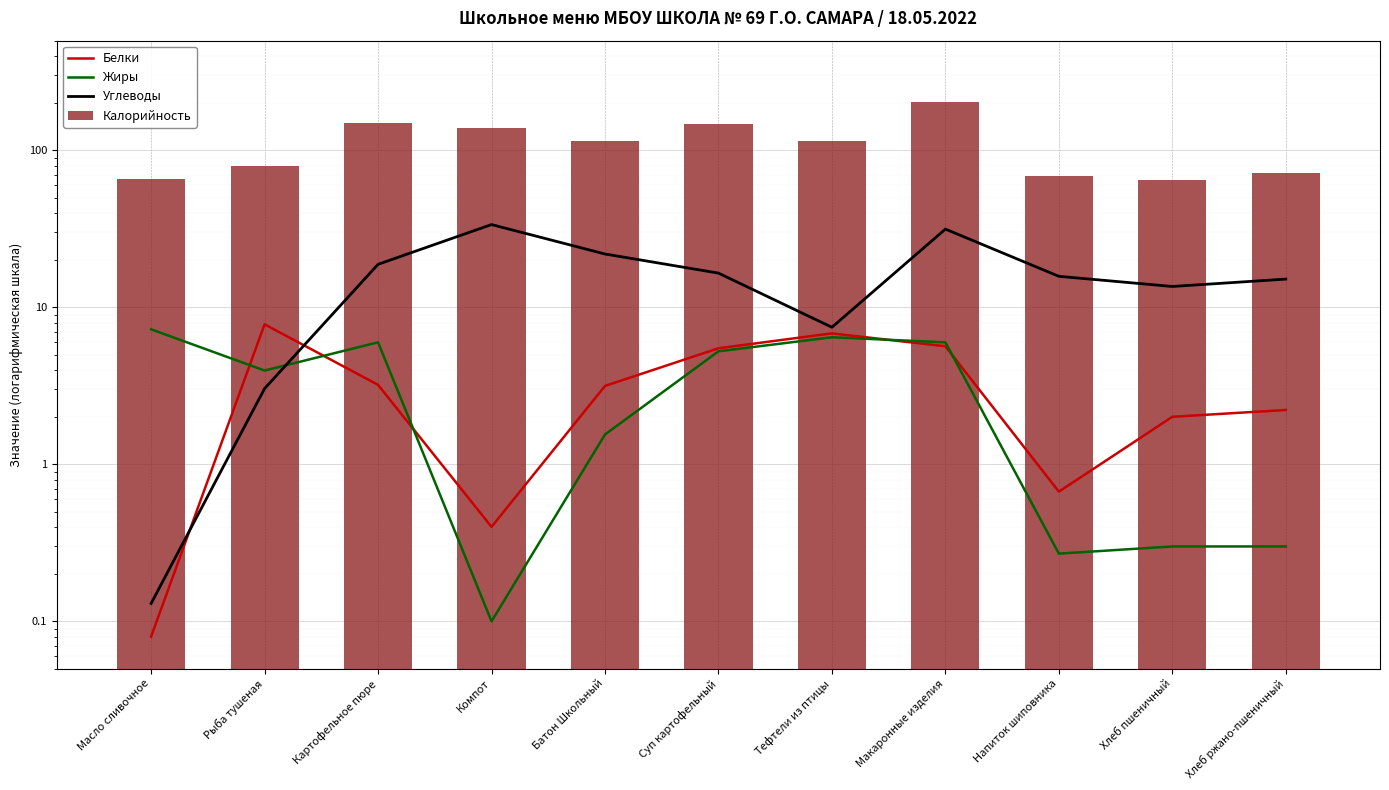

True or false: Жиры has a value of 10.0 at Картофельное пюре.

False